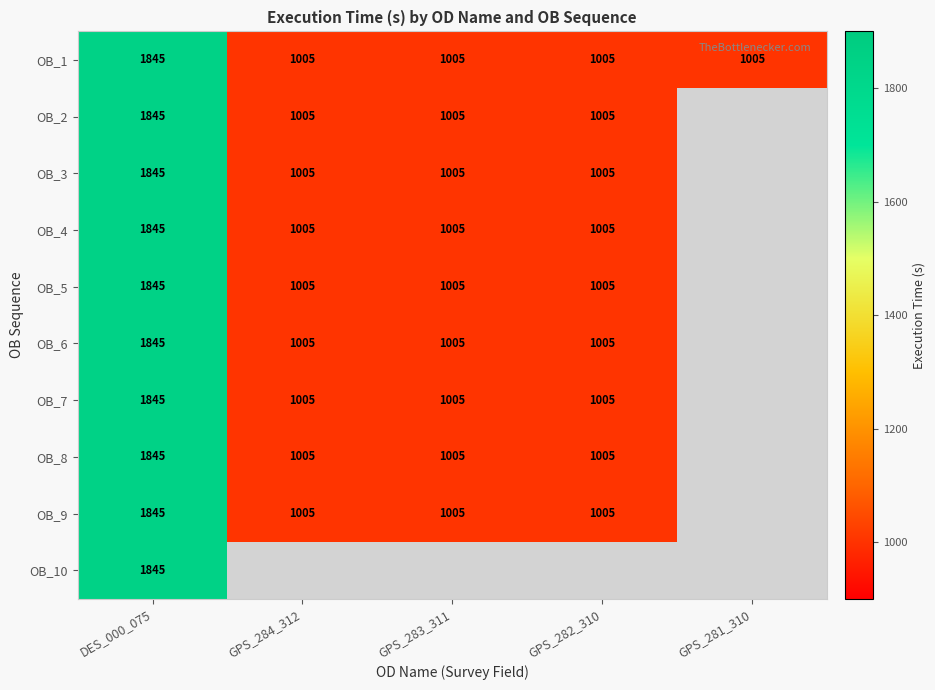

What value does the OB_1 series have at GPS_283_311?

1005